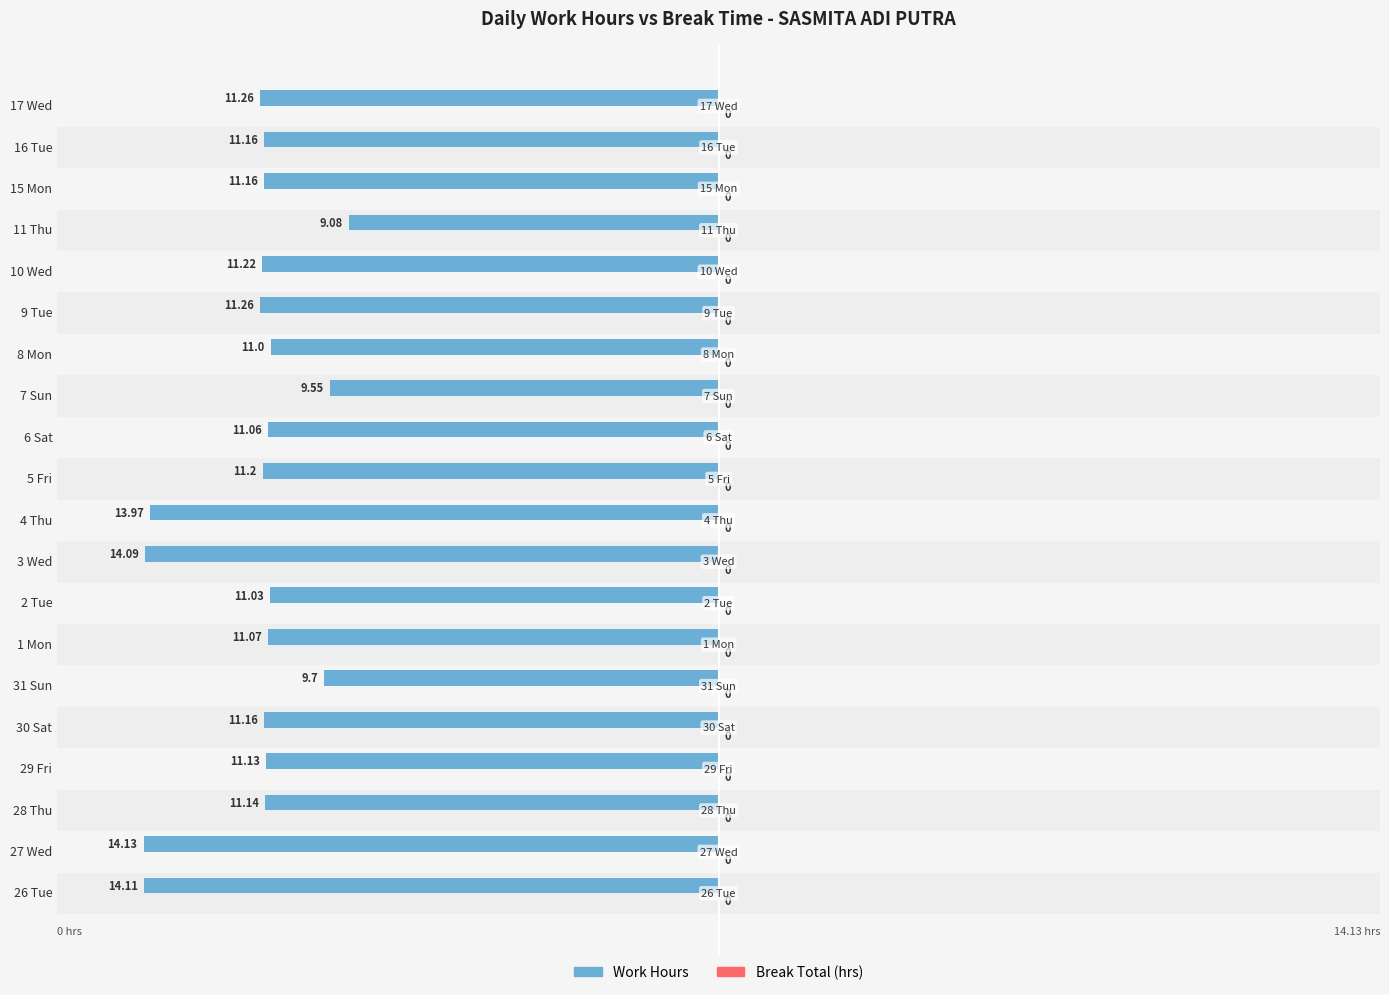

What are all the series names shown in the legend?

Work Hours, Break Total (hrs)